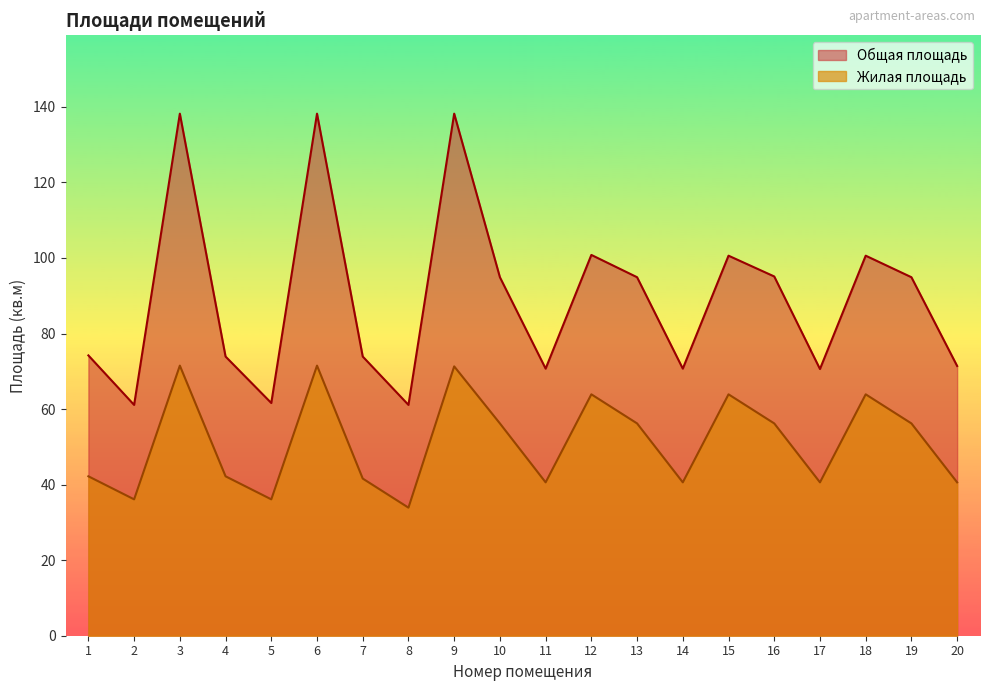

What is the value of the Жилая площадь point at the 4th from the left?

42.2